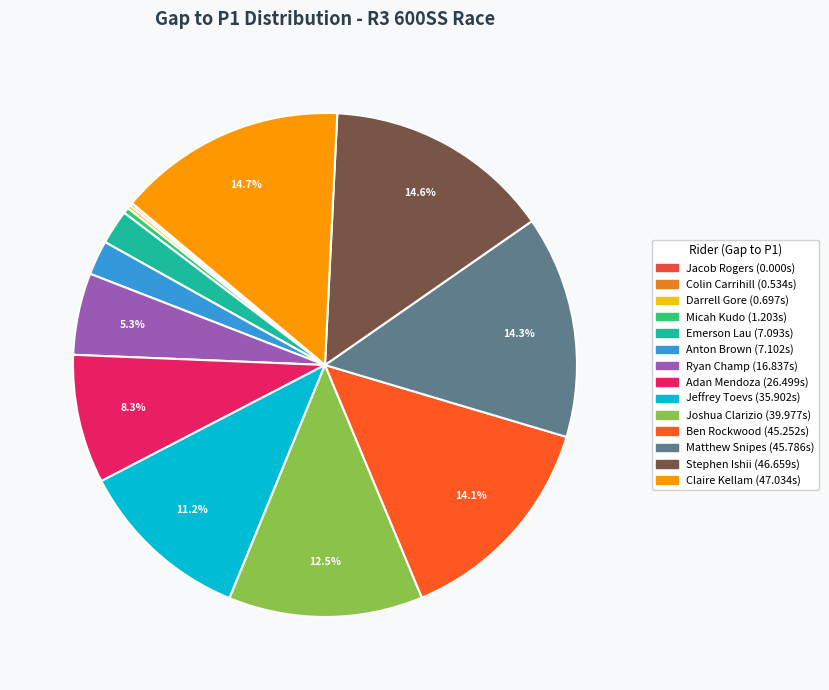

Which slice is the largest?

Claire Kellam